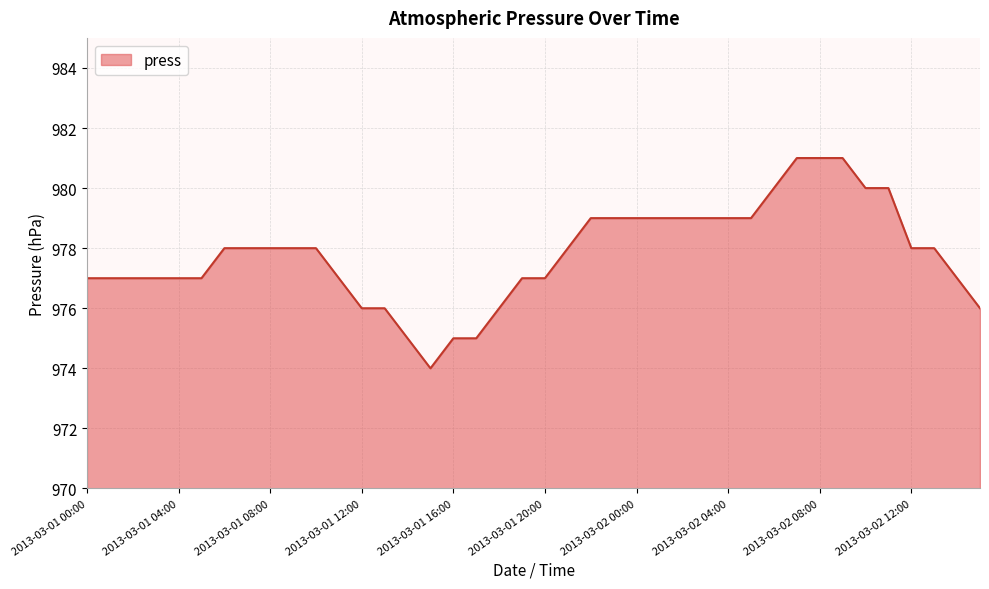

What is the greatest value displayed?

981